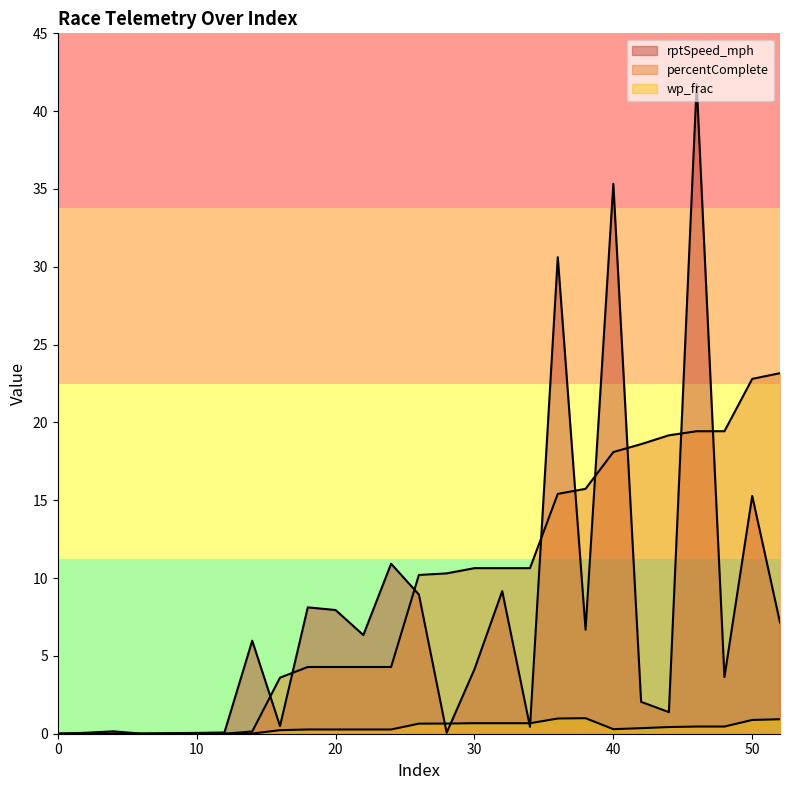

Does the chart display data point markers on the line(s)?

No